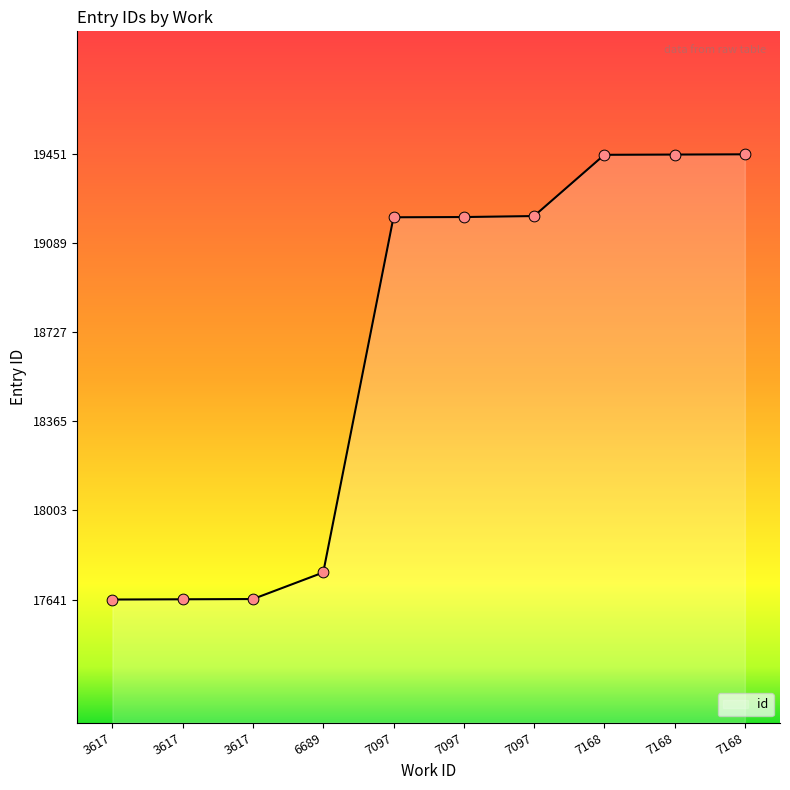

What is the ratio of the value at 7168 to the value at 6689?

1.1